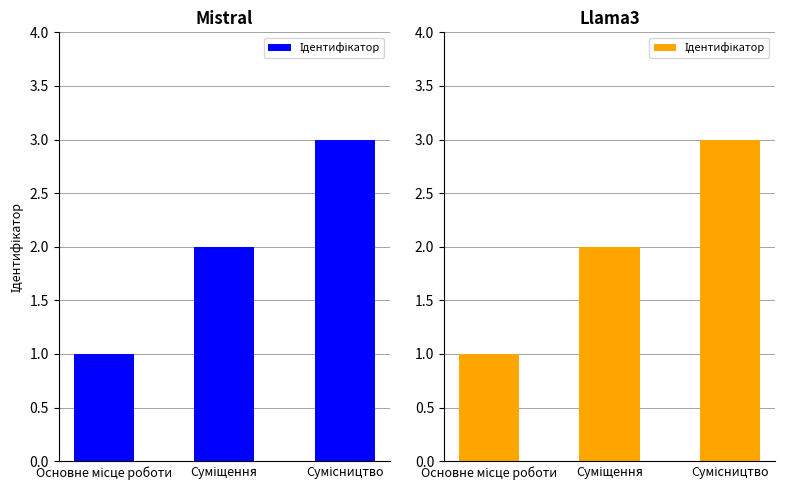

List the labels in order of value, smallest first.

Основне місце роботи, Суміщення, Сумісництво